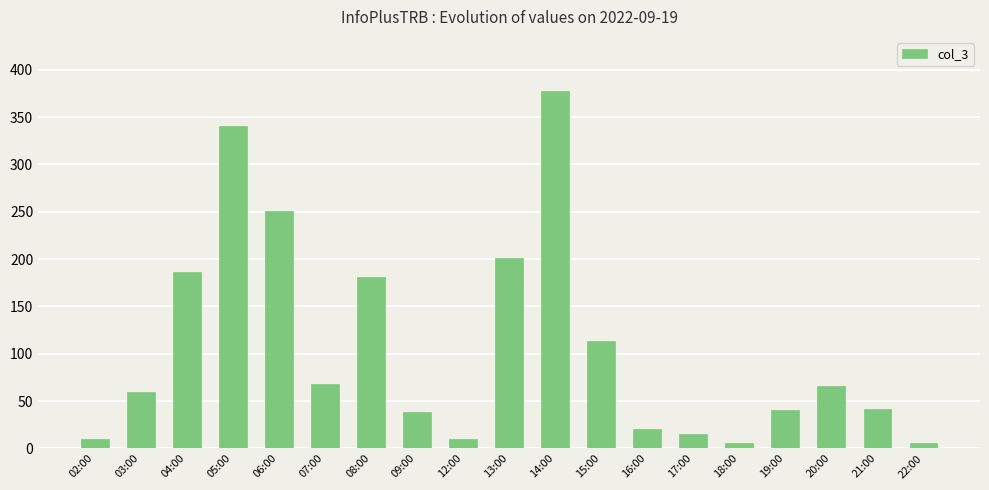

What is the smallest value displayed?

6